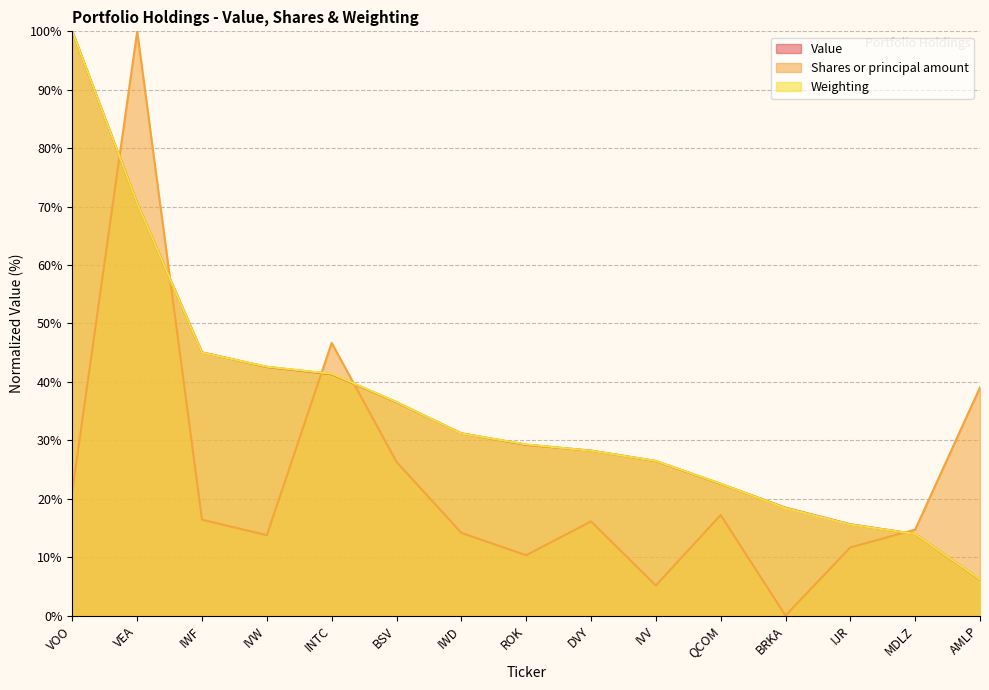

True or false: Value has a value of 31.2 at IWD.

True